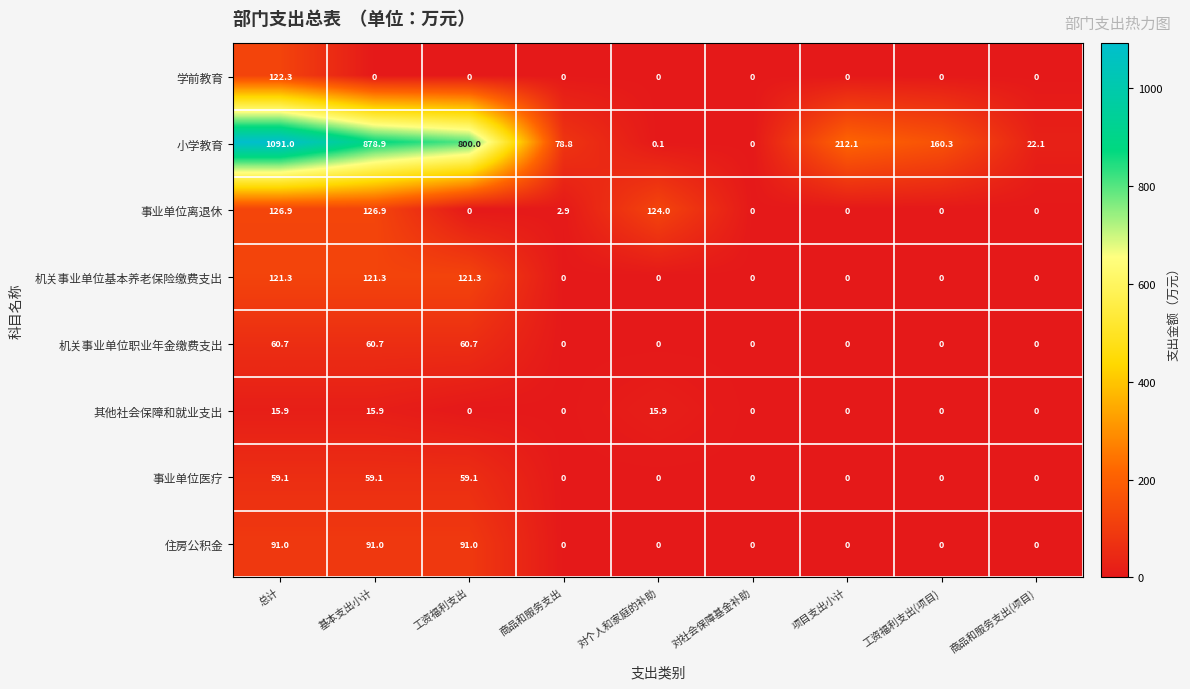

List the series in order of their peak value, lowest first.

其他社会保障和就业支出, 事业单位医疗, 机关事业单位职业年金缴费支出, 住房公积金, 机关事业单位基本养老保险缴费支出, 学前教育, 事业单位离退休, 小学教育